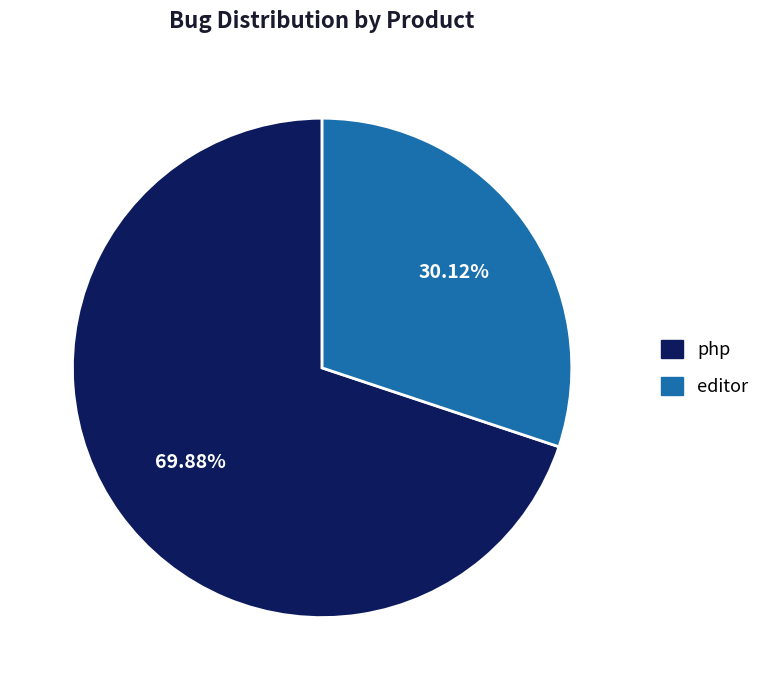

What portion of the pie excludes editor?

69.9%